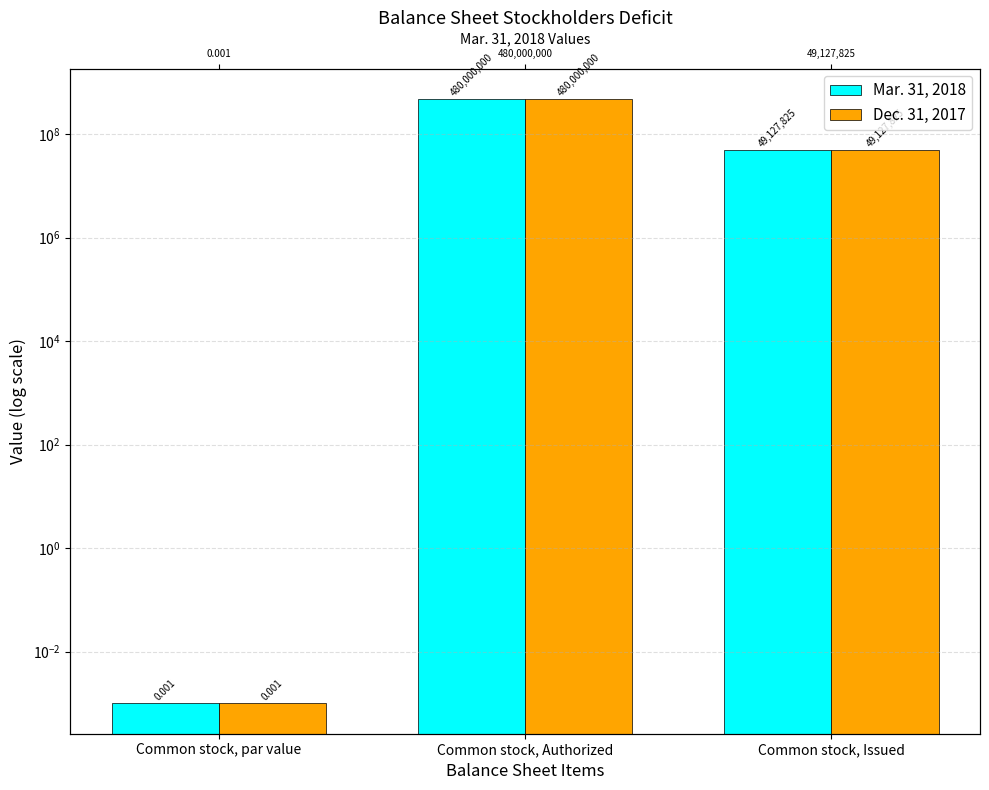

Which category has the lowest value in the Dec. 31, 2017 series?

Common stock, par value